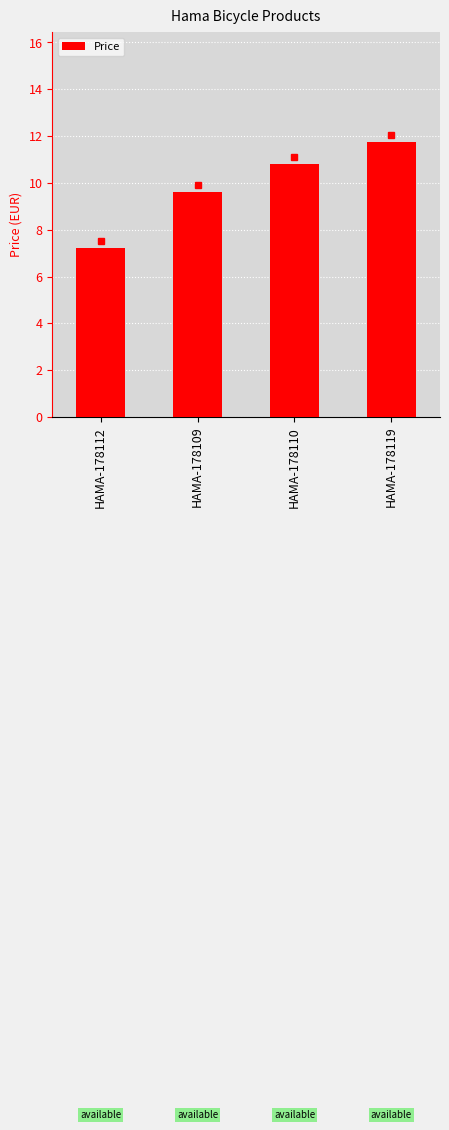

What is the label of the 3rd bar from the left?

HAMA-178110